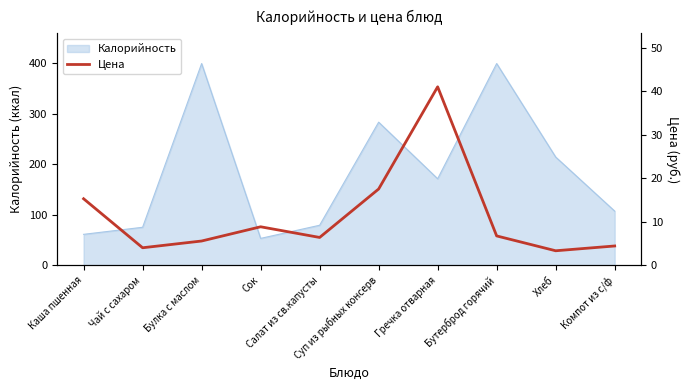

What is the minimum value shown in the chart?

3.3